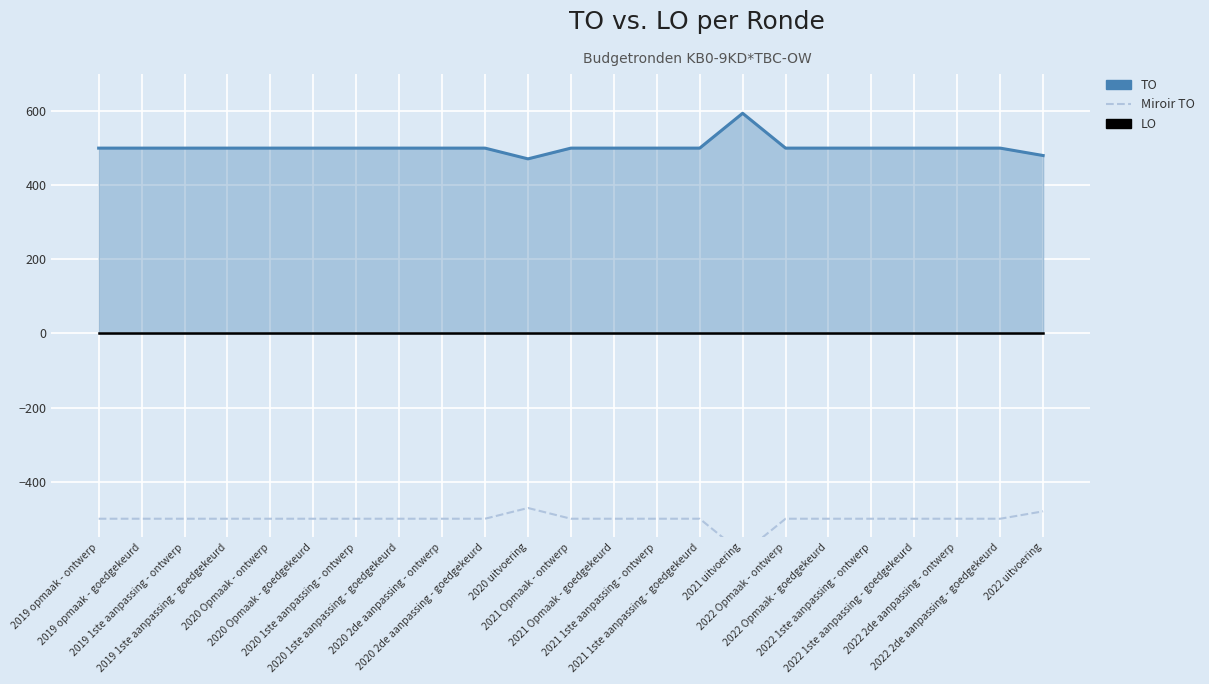

Does the chart display data point markers on the line(s)?

No